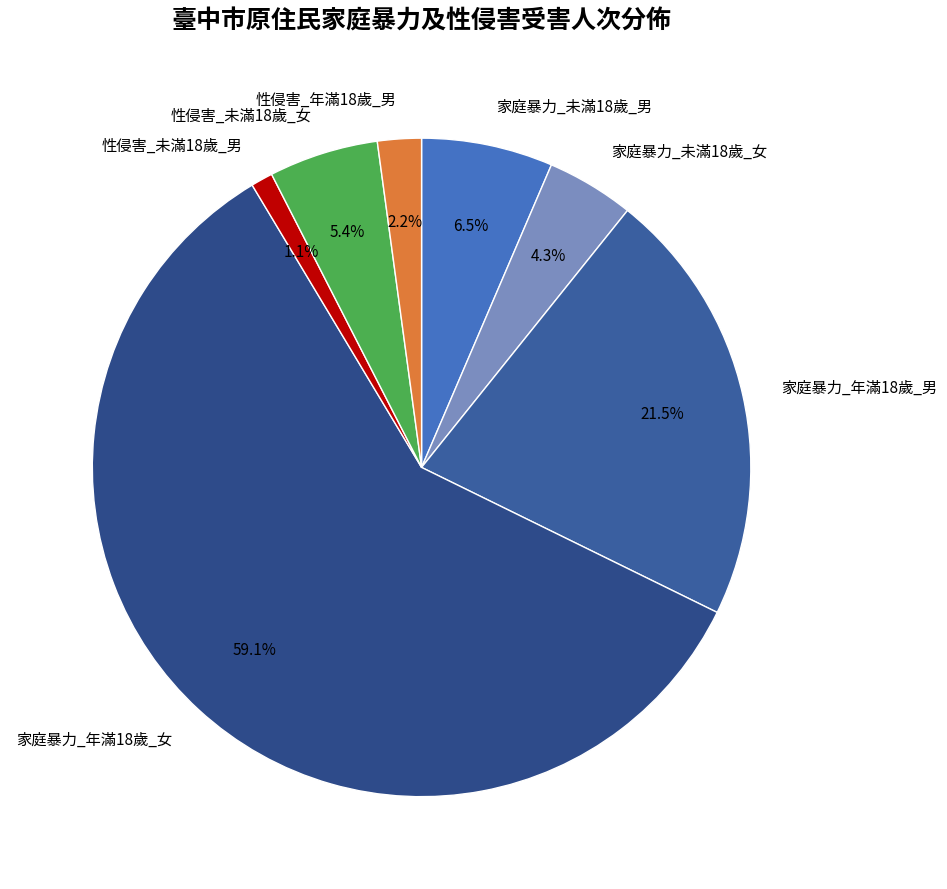

What percentage is the 家庭暴力_年滿18歲_女 slice, to the nearest percent?

59%